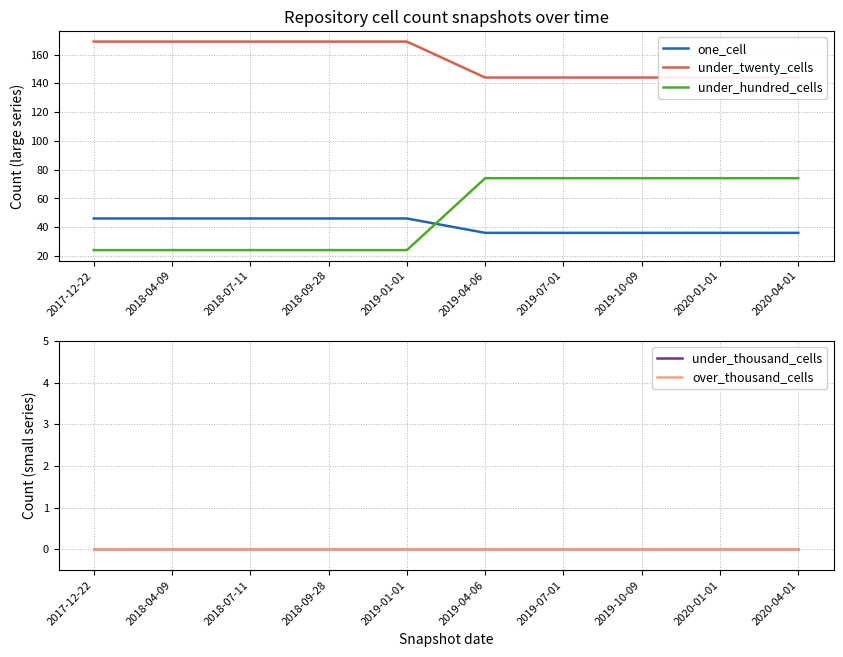

What is the difference between the maximum and minimum values in the one_cell series?

10